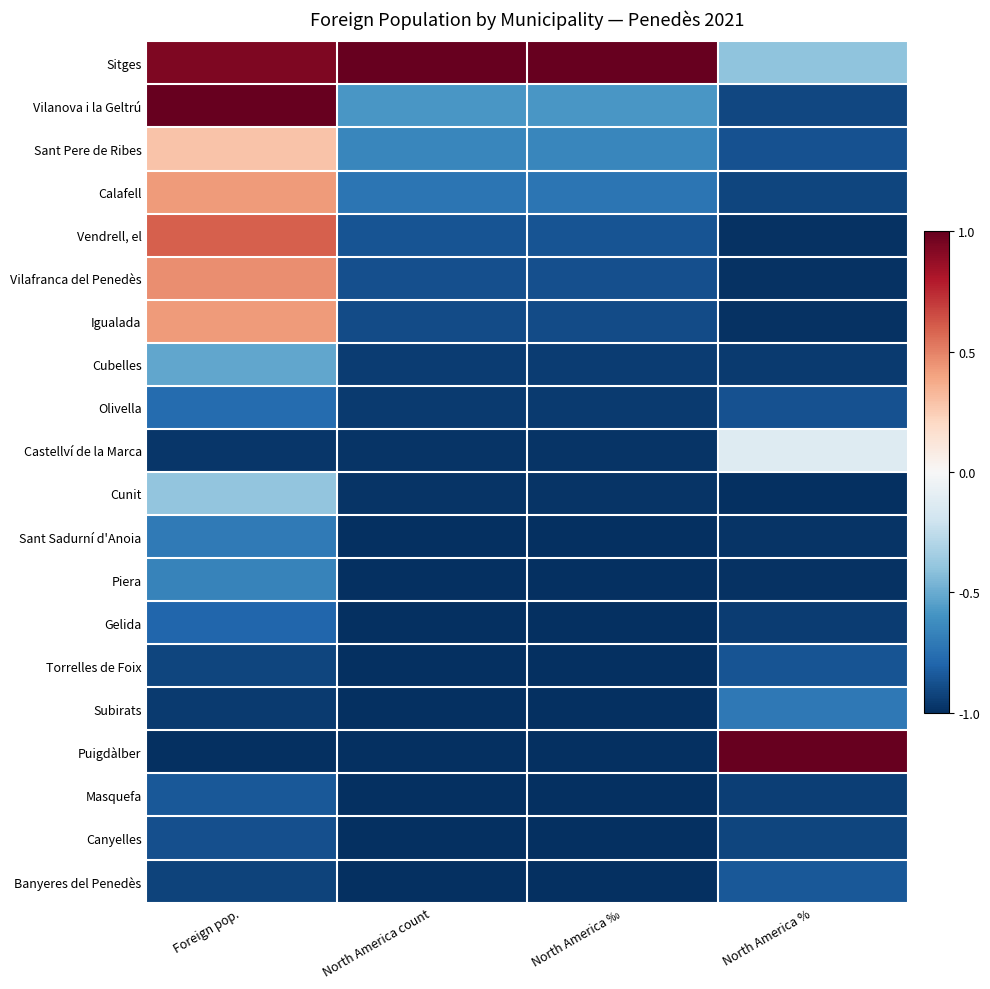

At which category is the sum across all series the highest?

Foreign pop.